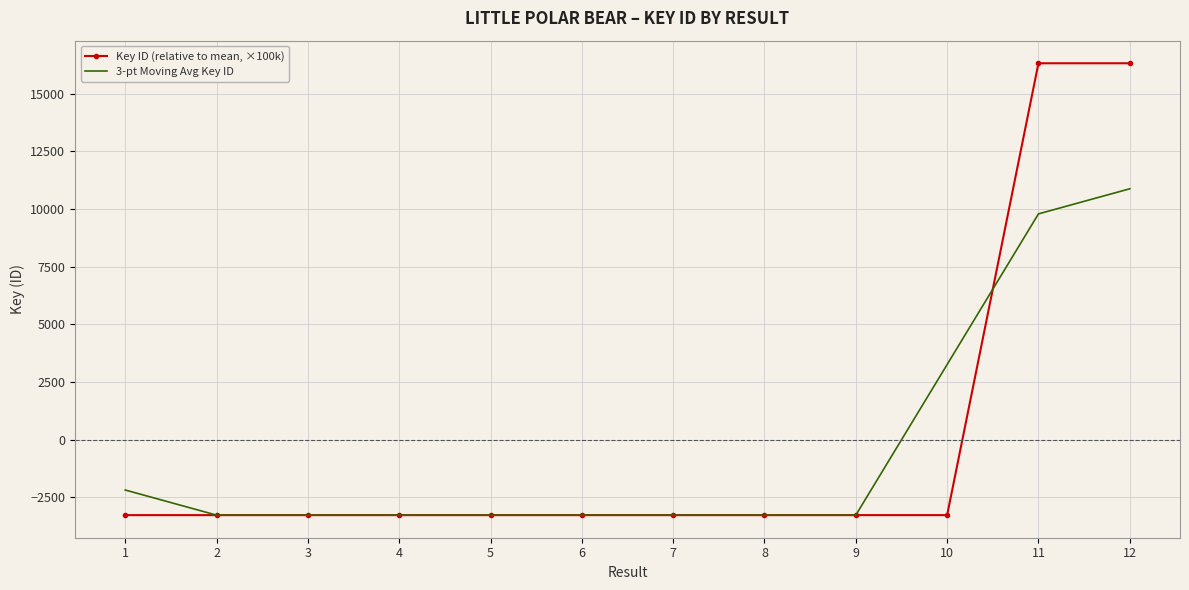

Where is 3-pt Moving Avg Key ID nearest to the value 3808?

10